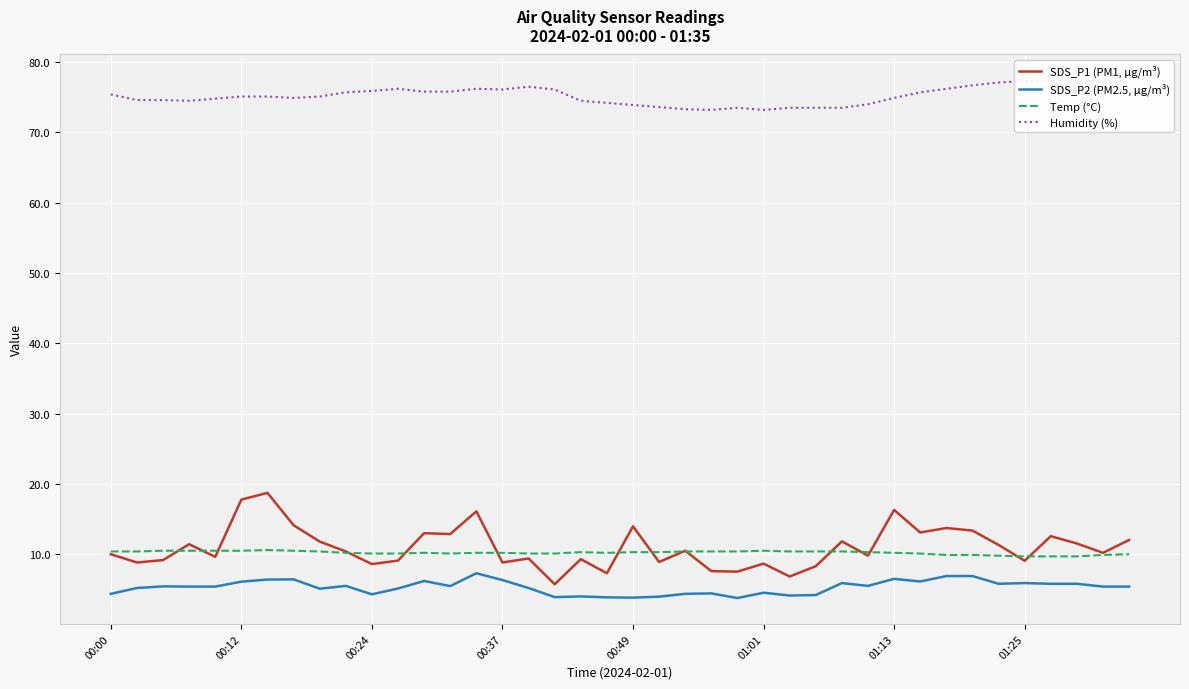

How many distinct data groups are displayed?

4